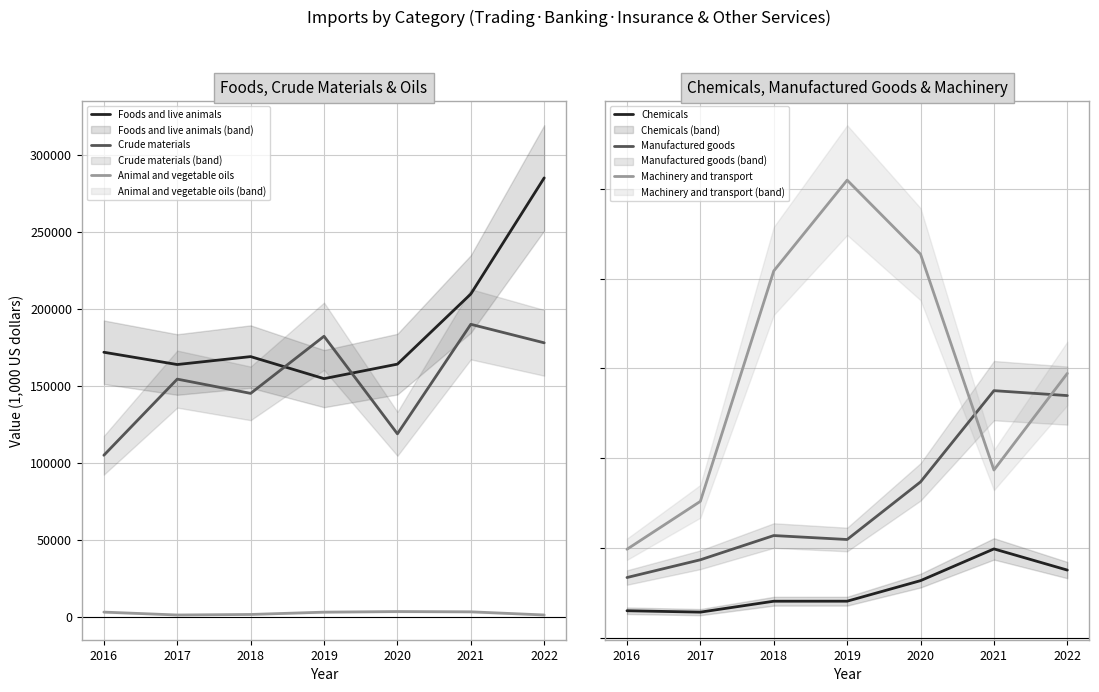

Which series changed the most between 2019 and 2020?

Crude materials